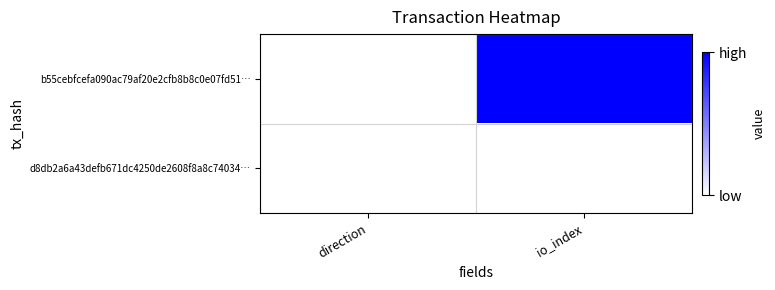

Which series has the largest range (max minus min)?

b55cebfcefa090ac79af20e2cfb8b8c0e07fd51…